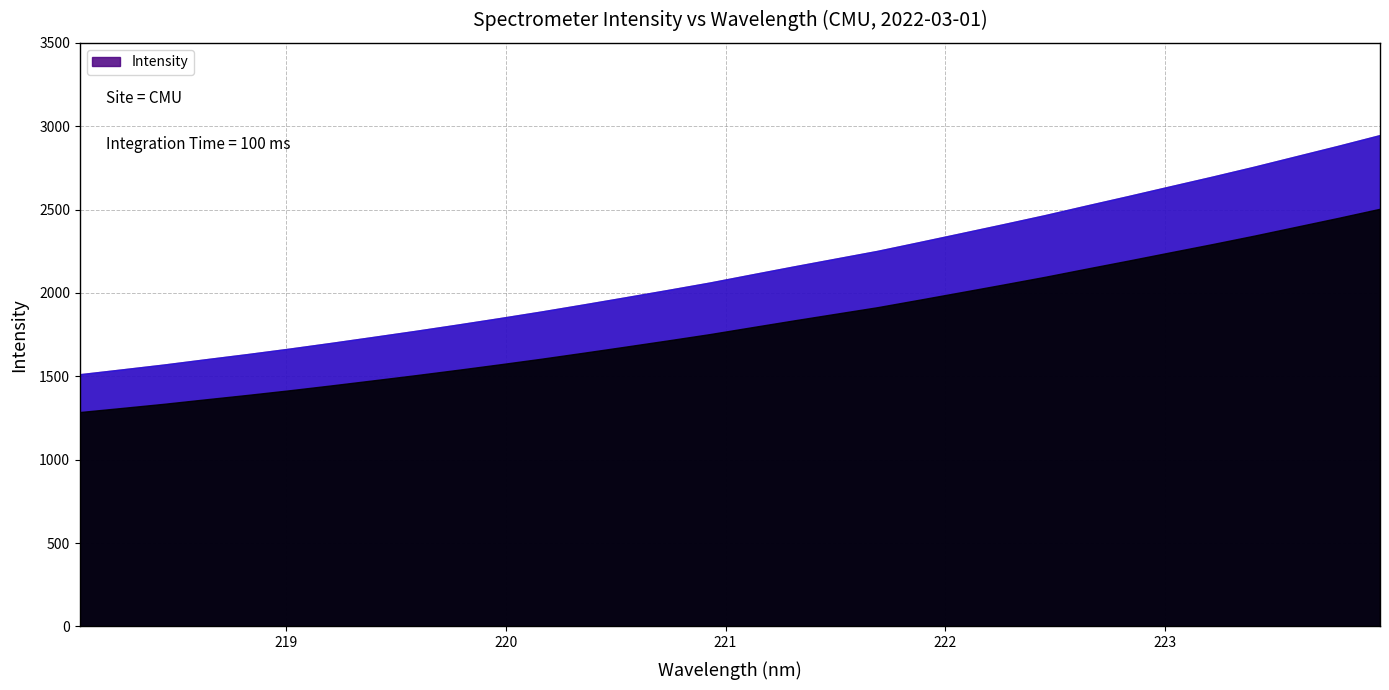

What position from the right is 218.8244?

28